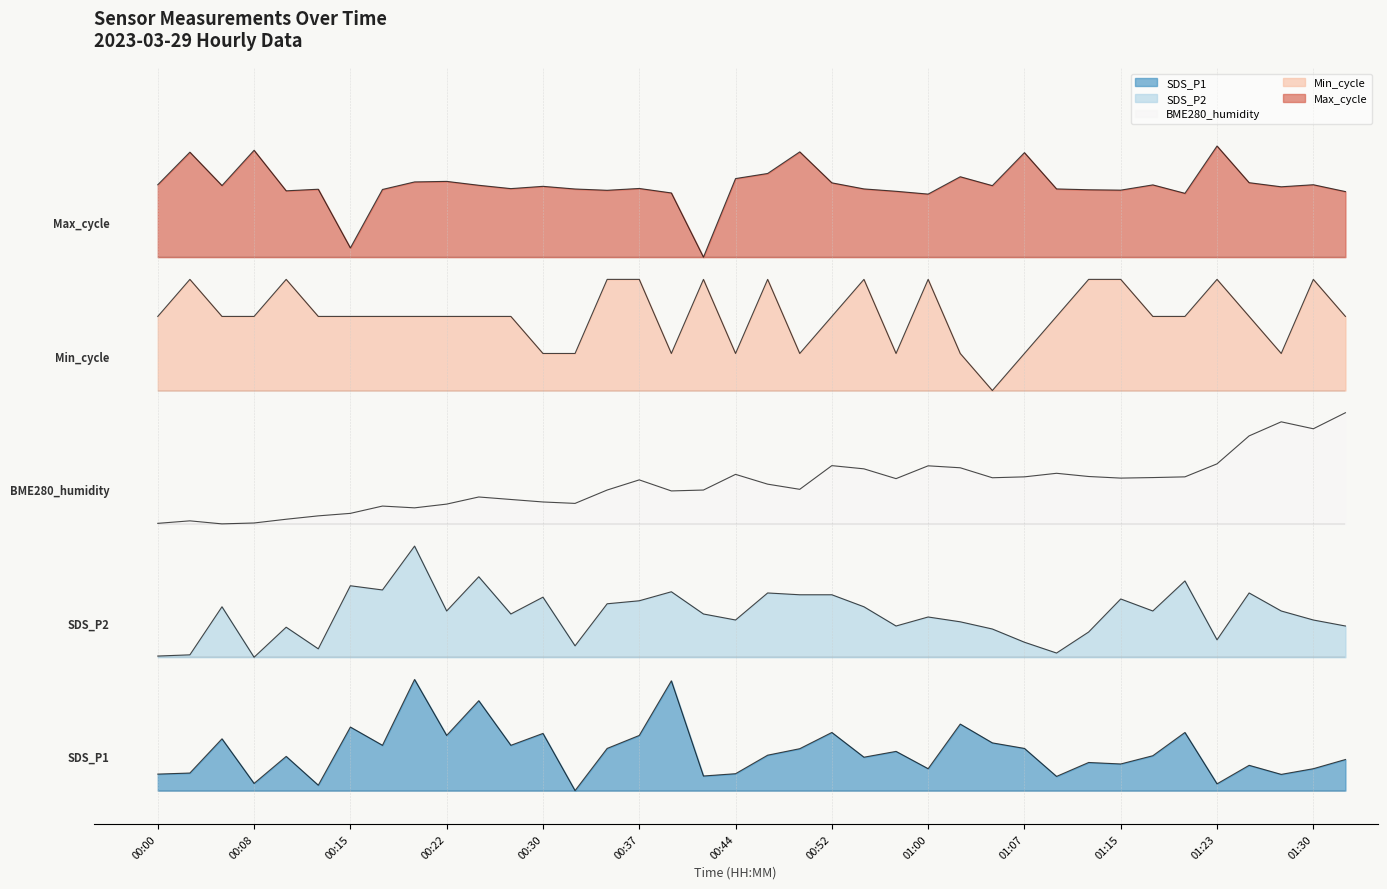

What is the spread (max minus min) of values at 00:47?

5.2